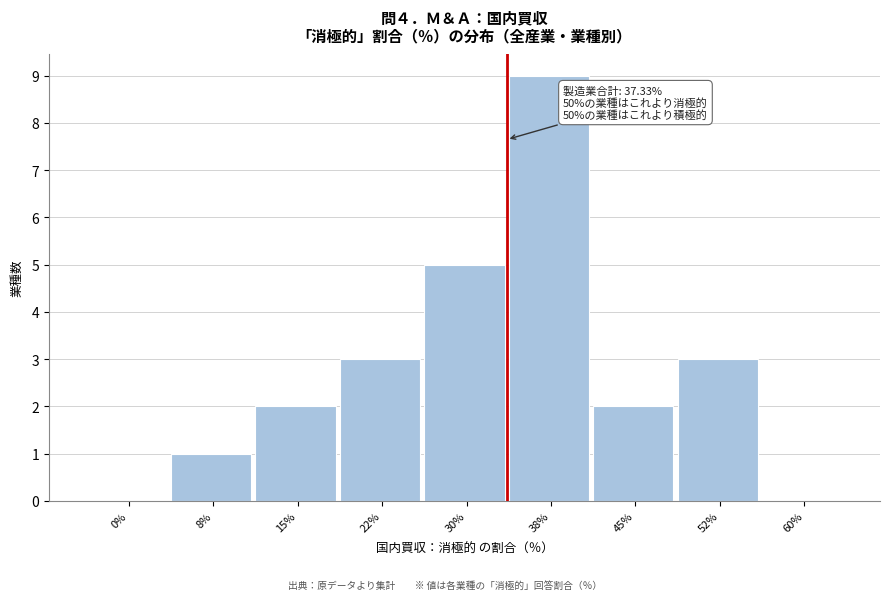

Reading left to right, list all the values displayed in this chart.

0%=0	8%=1	15%=2	22%=3	30%=5	38%=9	45%=2	52%=3	60%=0